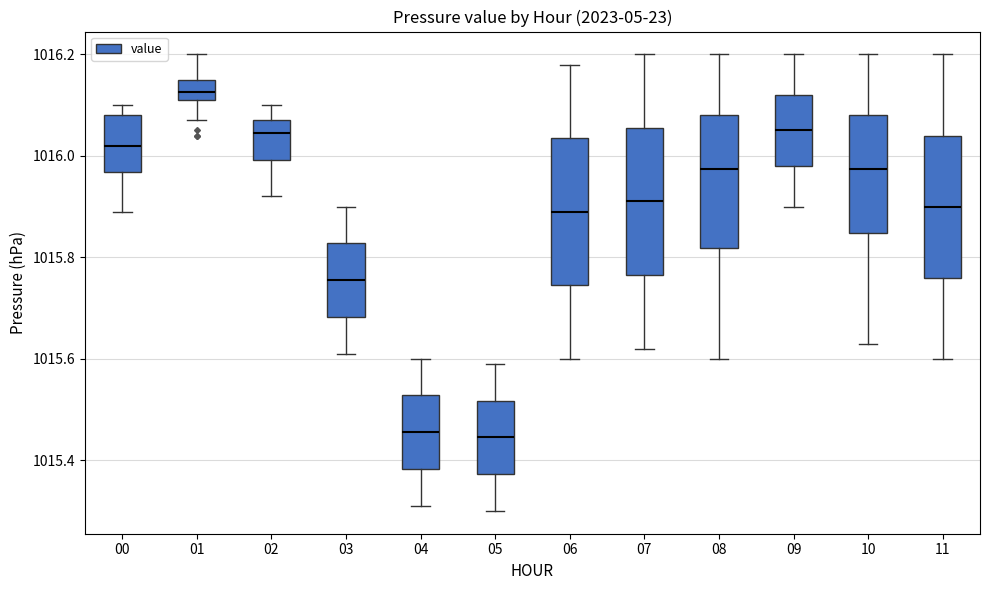

Reading left to right, read every box against the y-axis: the position of its median line, the range the box covers, and the ends of its whiskers. The values are not printed on the chart, so give them approximately, as read against the axis.

00: median 1016.02, box 1015.96 to 1016.08, whiskers 1015.90 to 1016.10
01: median 1016.12 (inside the box), box 1016.12 to 1016.16, whiskers 1016.08 to 1016.20
02: median 1016.04, box 1016.00 to 1016.08, whiskers 1015.92 to 1016.10
03: median 1015.76, box 1015.68 to 1015.82, whiskers 1015.62 to 1015.90
04: median 1015.46, box 1015.38 to 1015.52, whiskers 1015.32 to 1015.60
05: median 1015.44, box 1015.38 to 1015.52, whiskers 1015.30 to 1015.60
06: median 1015.90, box 1015.74 to 1016.04, whiskers 1015.60 to 1016.18
07: median 1015.92, box 1015.76 to 1016.06, whiskers 1015.62 to 1016.20
08: median 1015.98, box 1015.82 to 1016.08, whiskers 1015.60 to 1016.20
09: median 1016.06, box 1015.98 to 1016.12, whiskers 1015.90 to 1016.20
10: median 1015.98, box 1015.84 to 1016.08, whiskers 1015.64 to 1016.20
11: median 1015.90, box 1015.76 to 1016.04, whiskers 1015.60 to 1016.20